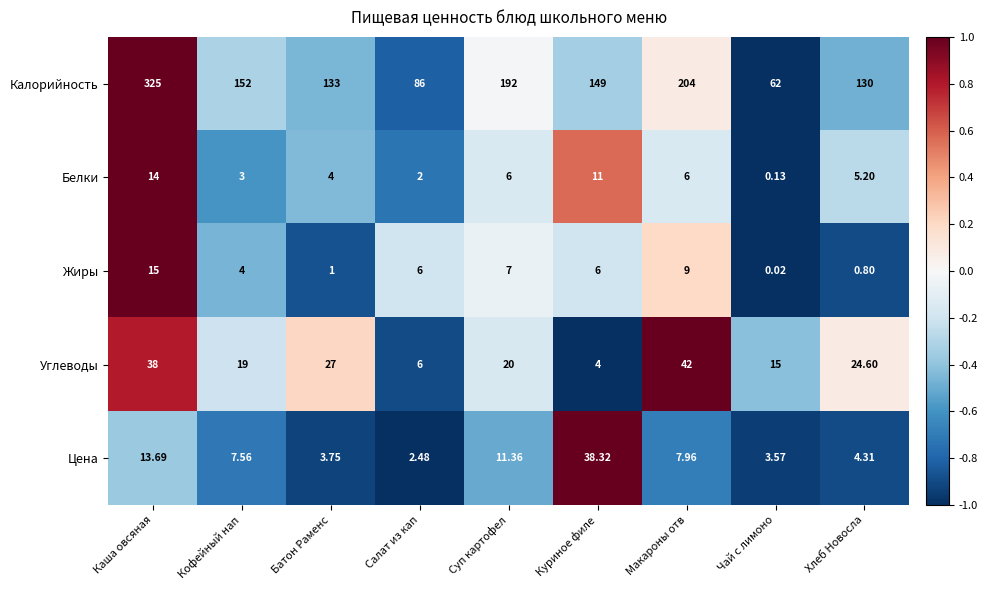

At which category is the sum across all series the highest?

Каша овсяная